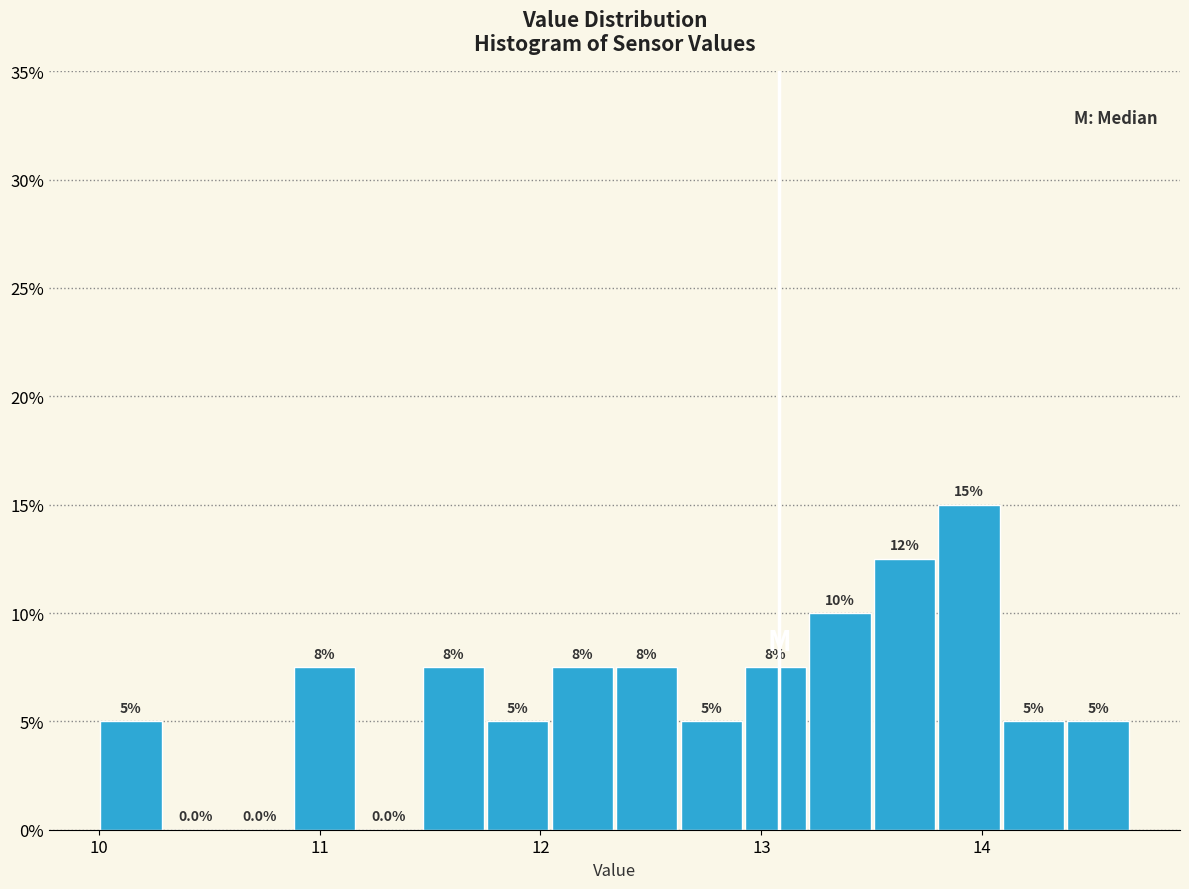

Around what value on the x-axis is the tallest bar? Give the approximate position of its centre, as read against the axis.

13.9